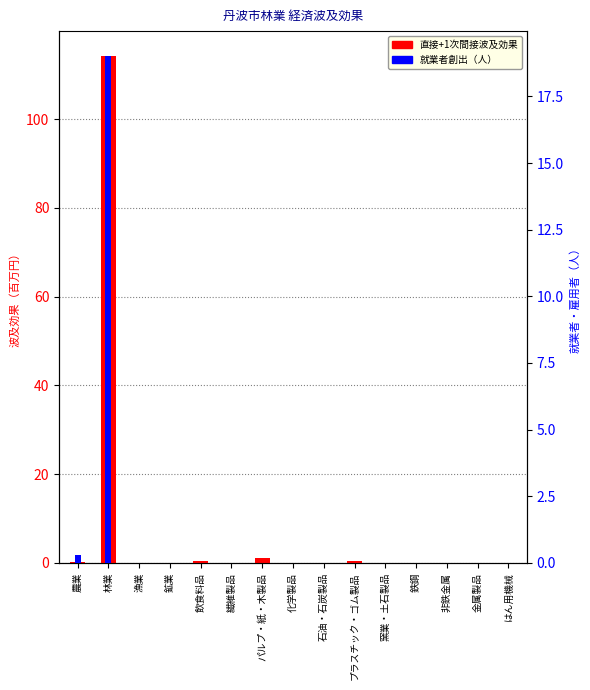

Is it true that 直接+1次間接波及効果 equals 0.0 at 金属製品?

True